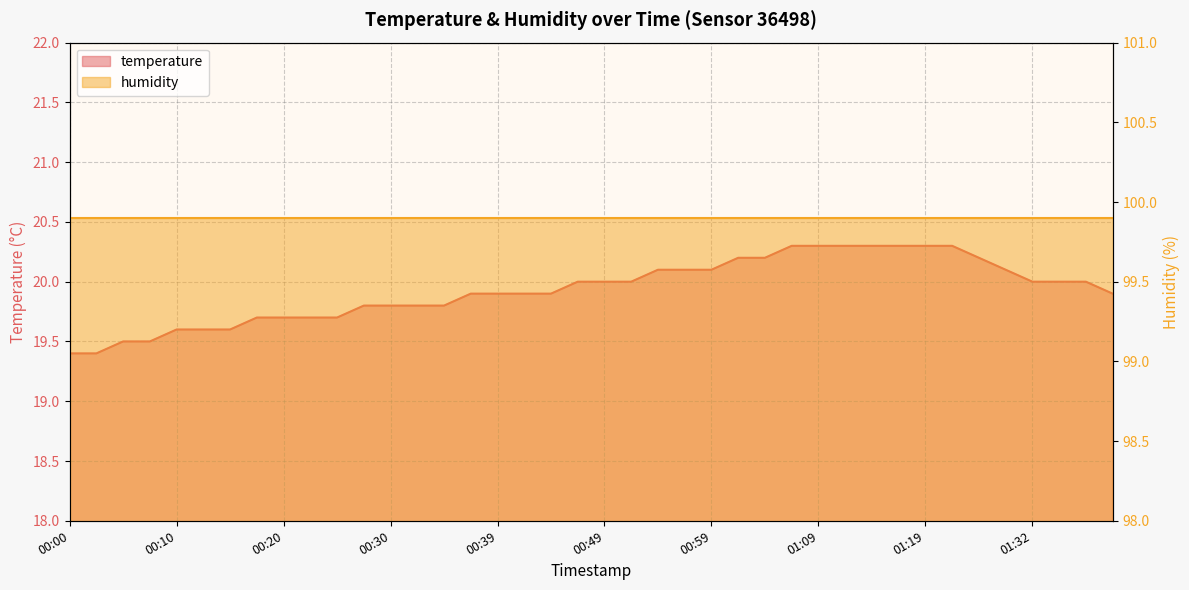

What is the difference between the maximum and second lowest values?

0.9